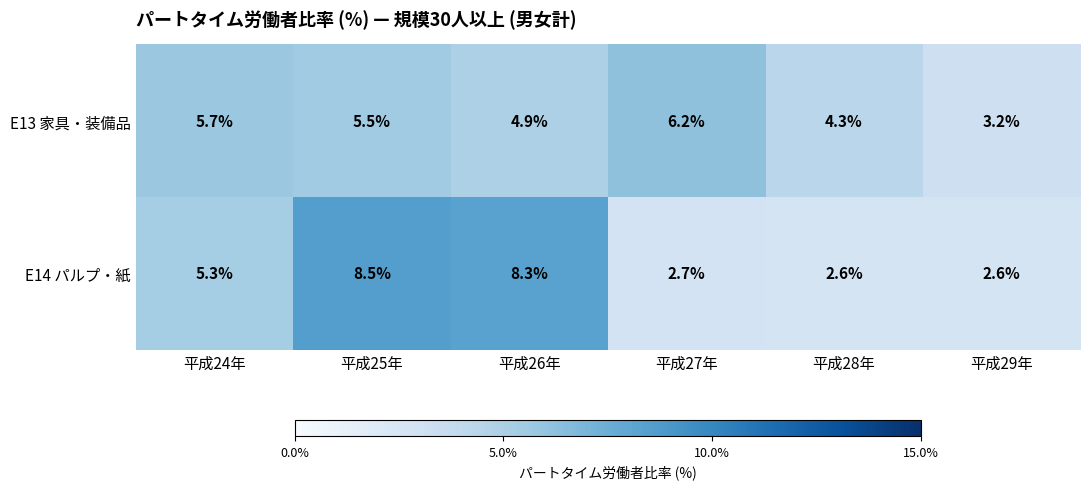

Reading left to right, what are all the values shown in this chart?

E13 家具・装備品: 5.7	5.5	4.9	6.2	4.3	3.2
E14 パルプ・紙: 5.3	8.5	8.3	2.7	2.6	2.6